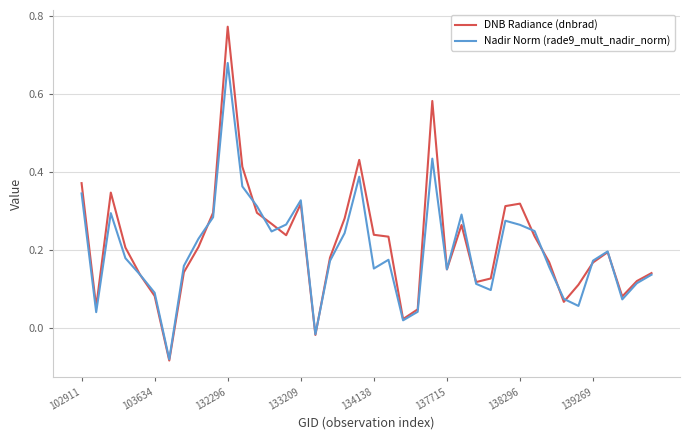

Reading right to left, extract all data points from this chart.

DNB Radiance (dnbrad): 0.1	0.1	0.1	0.2	0.2	0.1	0.1	0.2	0.2	0.3	0.3	0.1	0.1	0.3	0.1	0.6	0.0	0.0	0.2	0.2	0.4	0.3	0.2	-0.0	0.3	0.2	0.3	0.3	0.4	0.8	0.3	0.2	0.1	-0.1	0.1	0.1	0.2	0.3	0.1	0.4
Nadir Norm (rade9_mult_nadir_norm): 0.1	0.1	0.1	0.2	0.2	0.1	0.1	0.2	0.2	0.3	0.3	0.1	0.1	0.3	0.1	0.4	0.0	0.0	0.2	0.2	0.4	0.2	0.2	-0.0	0.3	0.3	0.2	0.3	0.4	0.7	0.3	0.2	0.2	-0.1	0.1	0.1	0.2	0.3	0.0	0.3